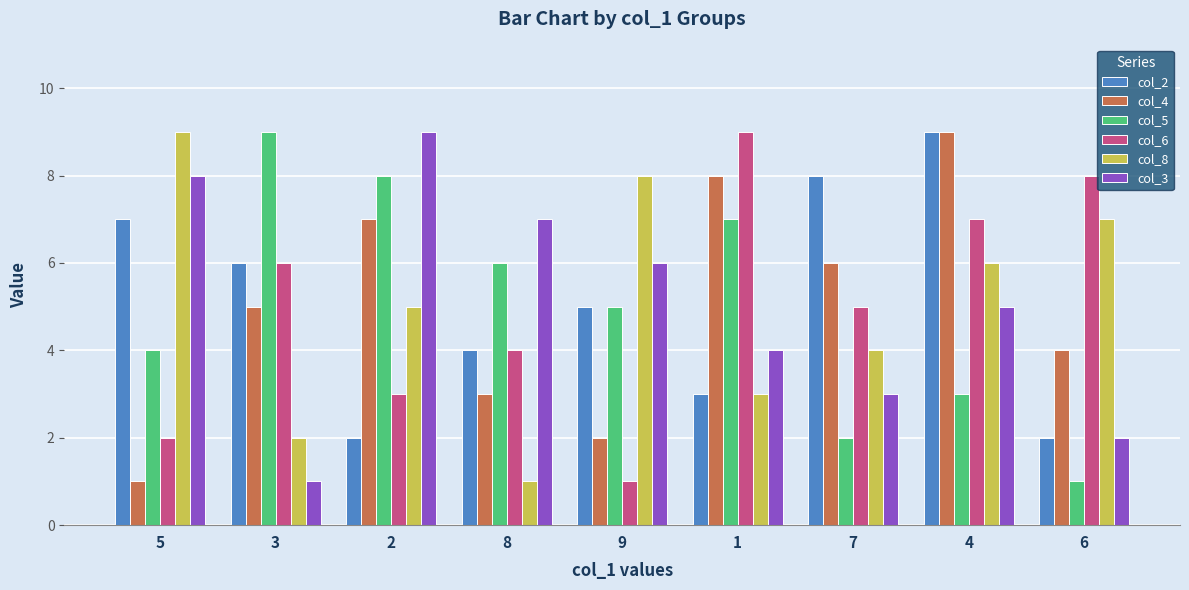

Between 4 and 6, which series saw the biggest shift?

col_2